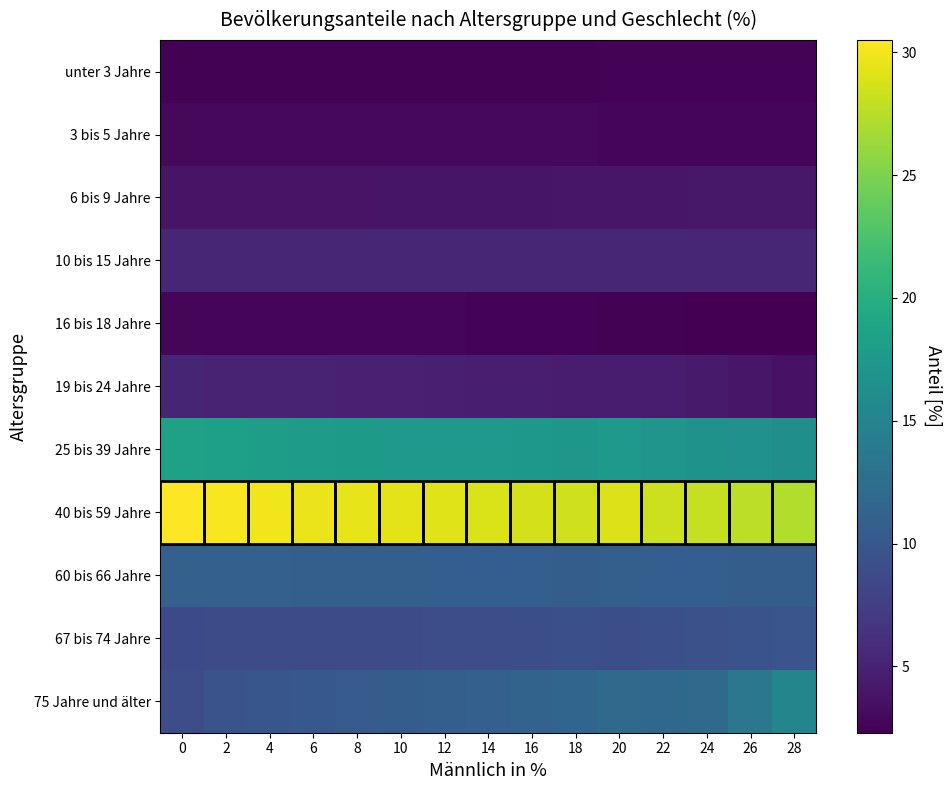

Between 12 and 16, which is larger?

12